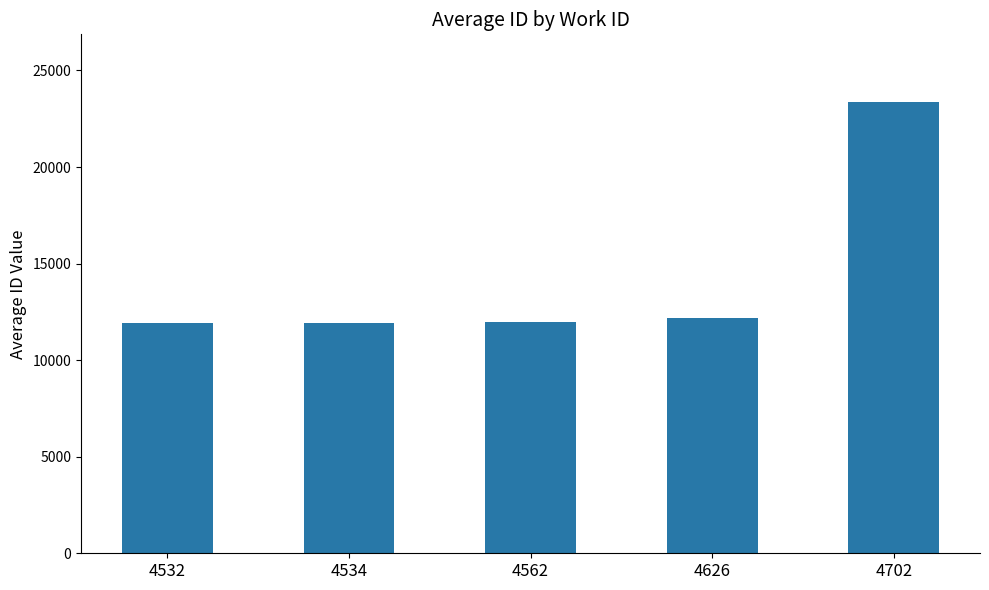

What is the maximum value shown in the chart?

23366.8